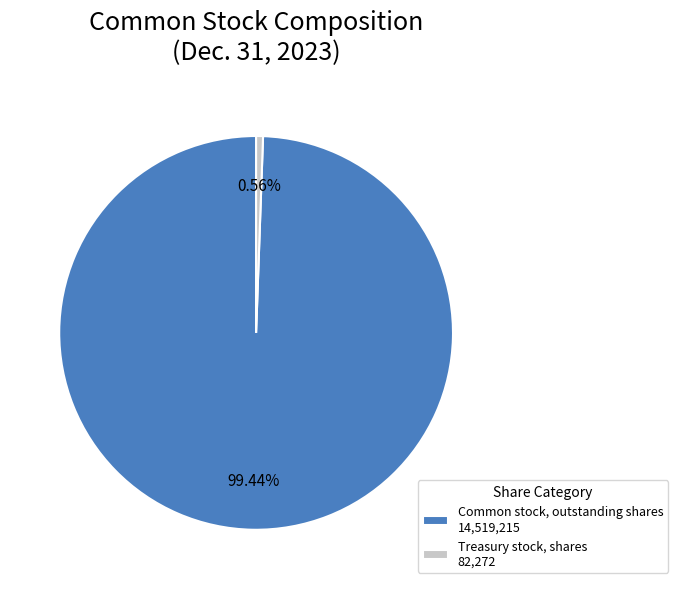

What percentage is the Treasury stock, shares slice, to the nearest percent?

1%